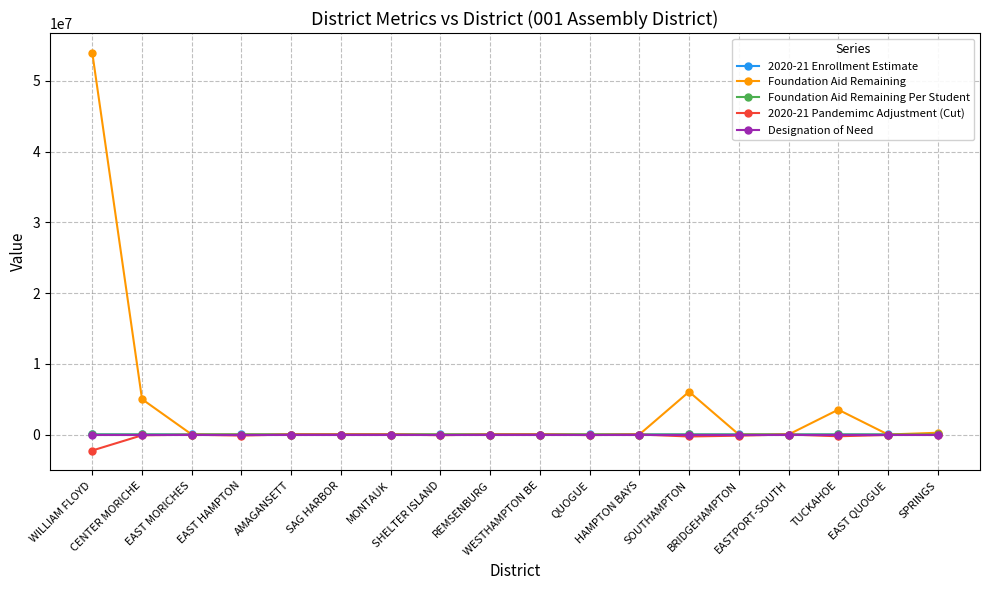

Where does the 2020-21 Pandemimc Adjustment (Cut) series first go above -63982?

EAST MORICHES